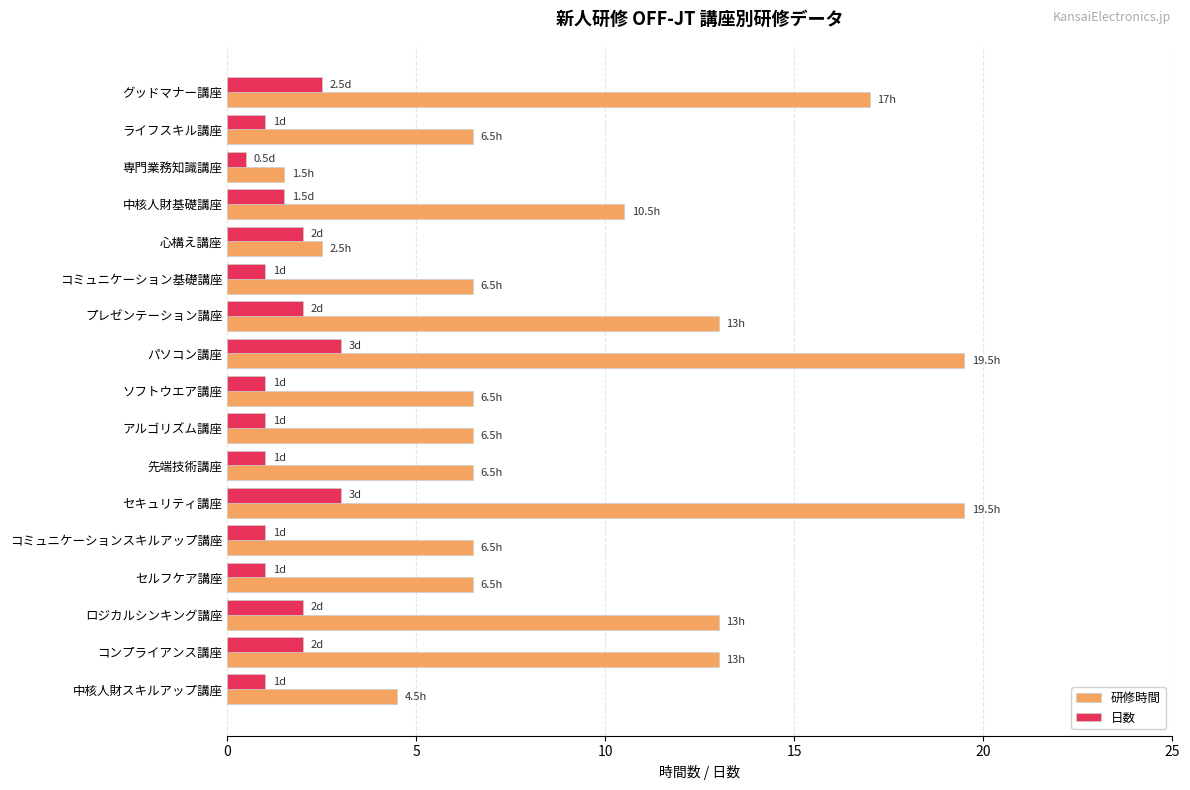

True or false: 研修時間 has a value of 2.5 at 心構え講座.

True